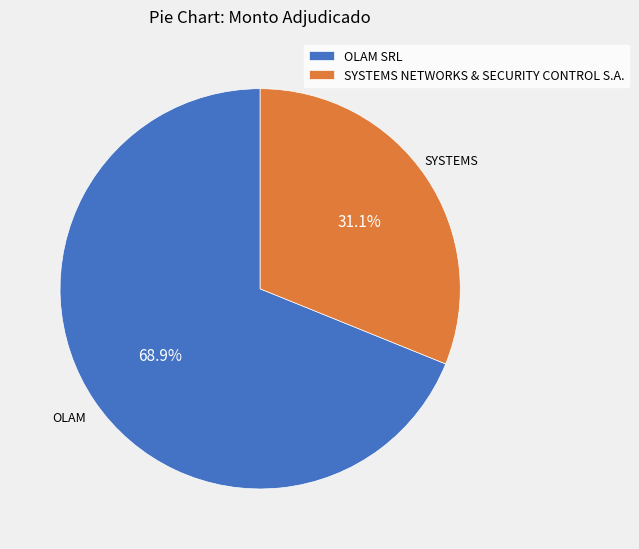

Is SYSTEMS NETWORKS & SECURITY CONTROL S.A. the majority of the pie?

No